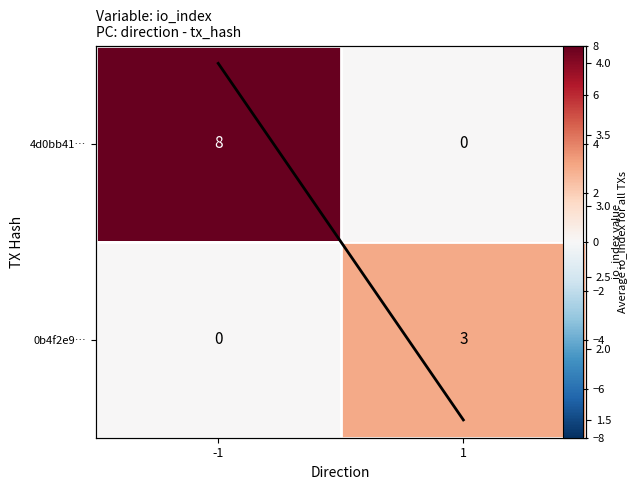

Which has a higher value, -1 or 1?

-1